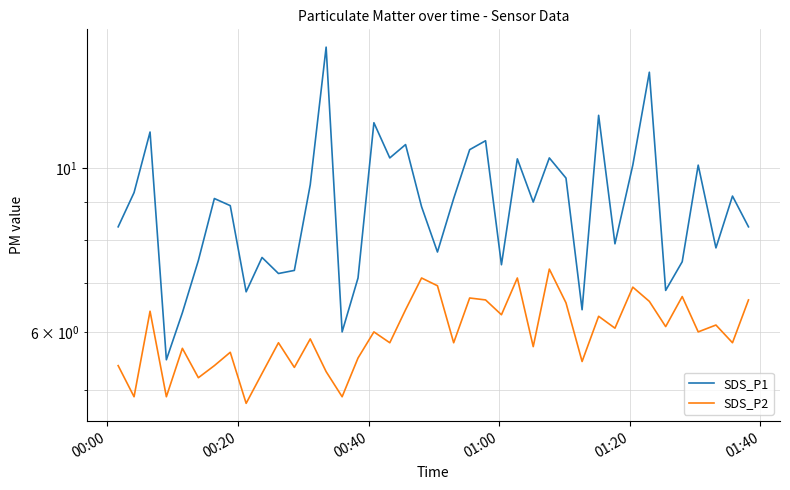

How many lines are shown in the chart?

2